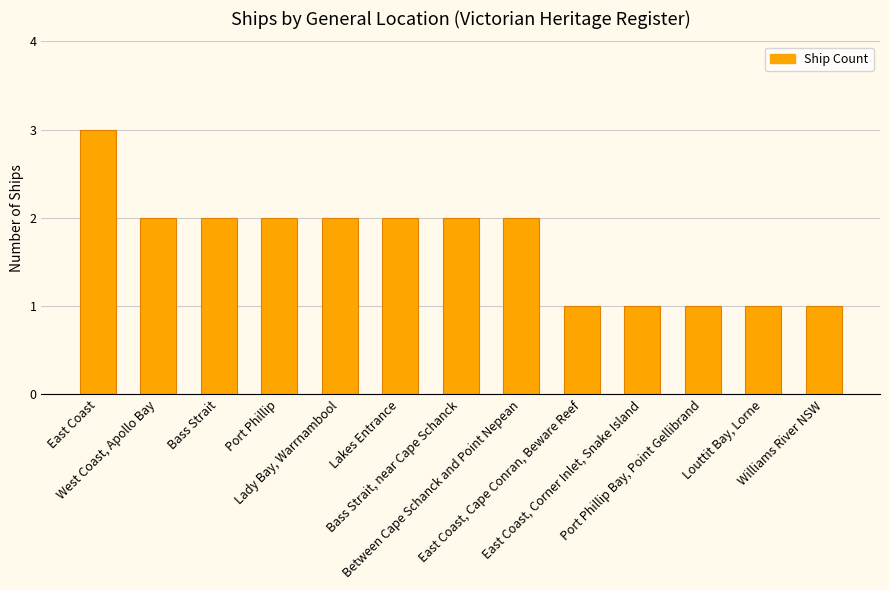

How many bars are there in total?

13